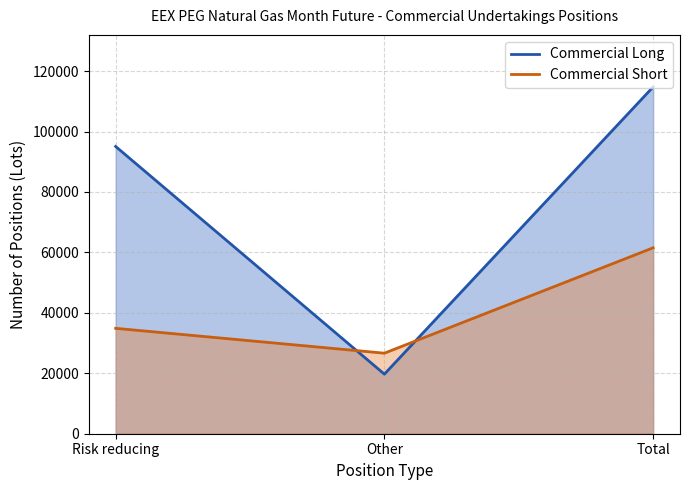

Which has a higher value, Risk reducing or Total?

Total